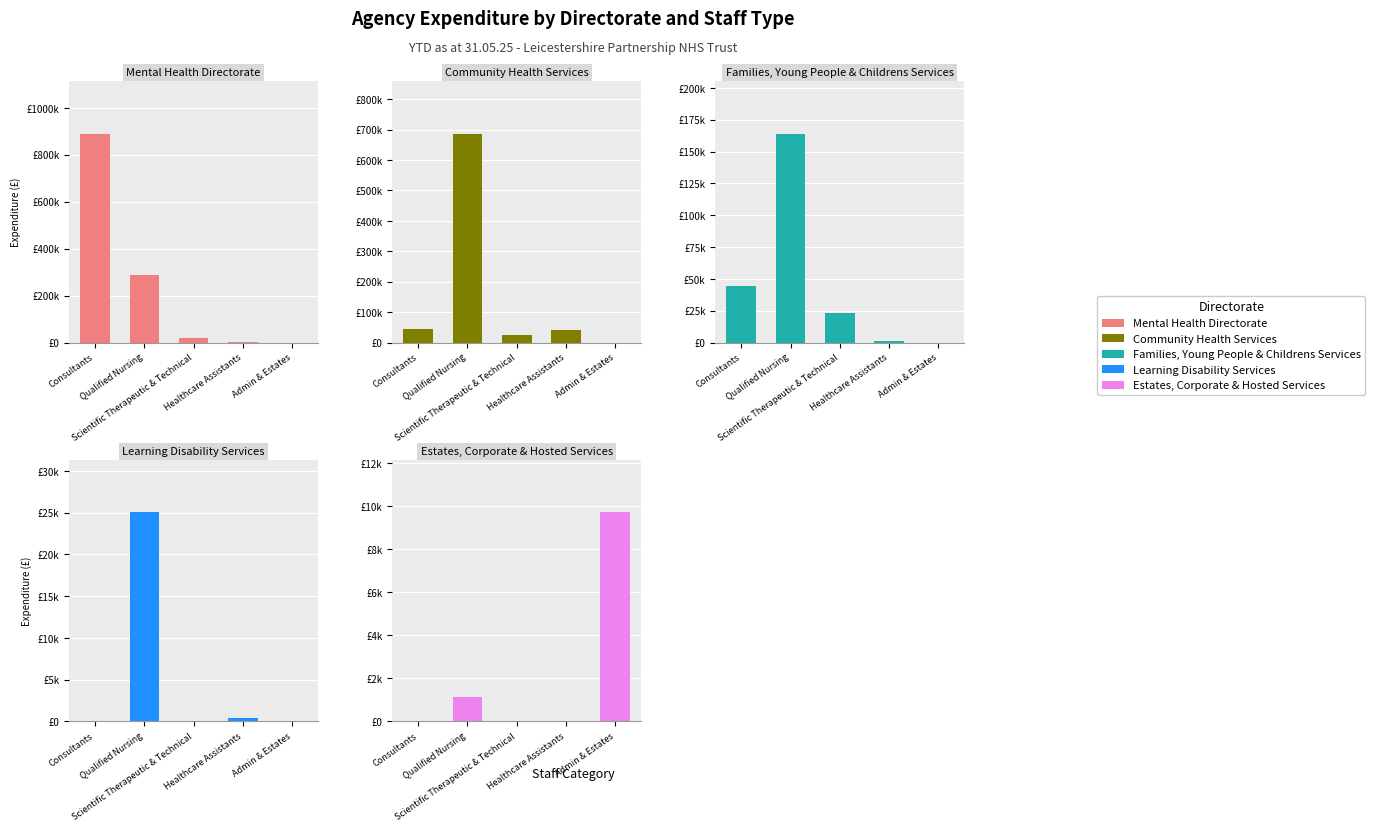

Is the value of Learning Disability
Services at Qualified Nursing greater than the value of Community Health
Services at Consultants?

No